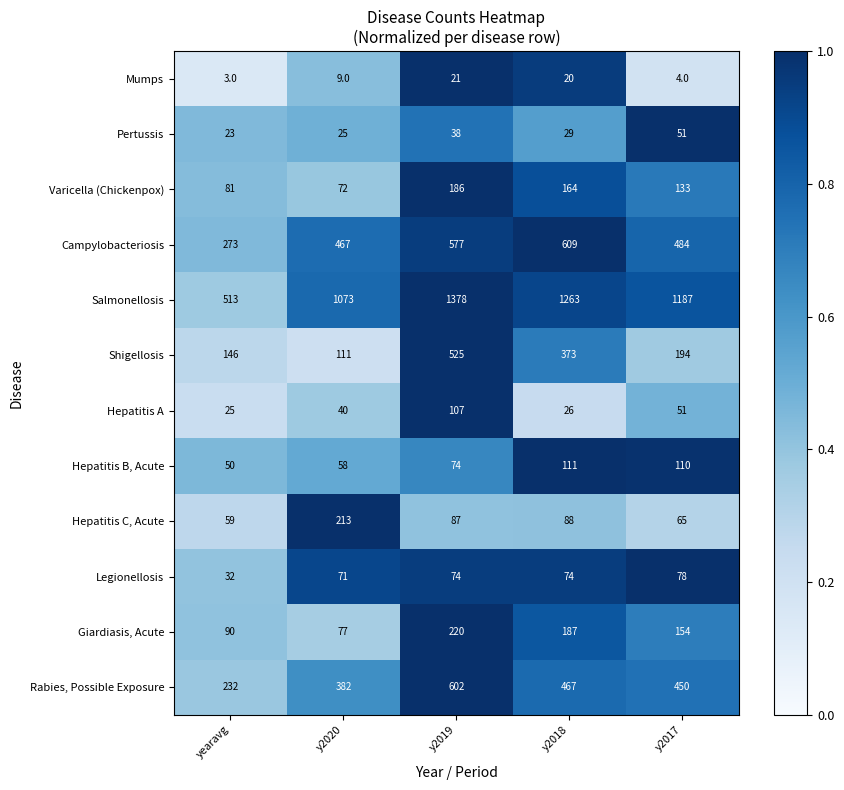

Which series has the largest range (max minus min)?

Salmonellosis